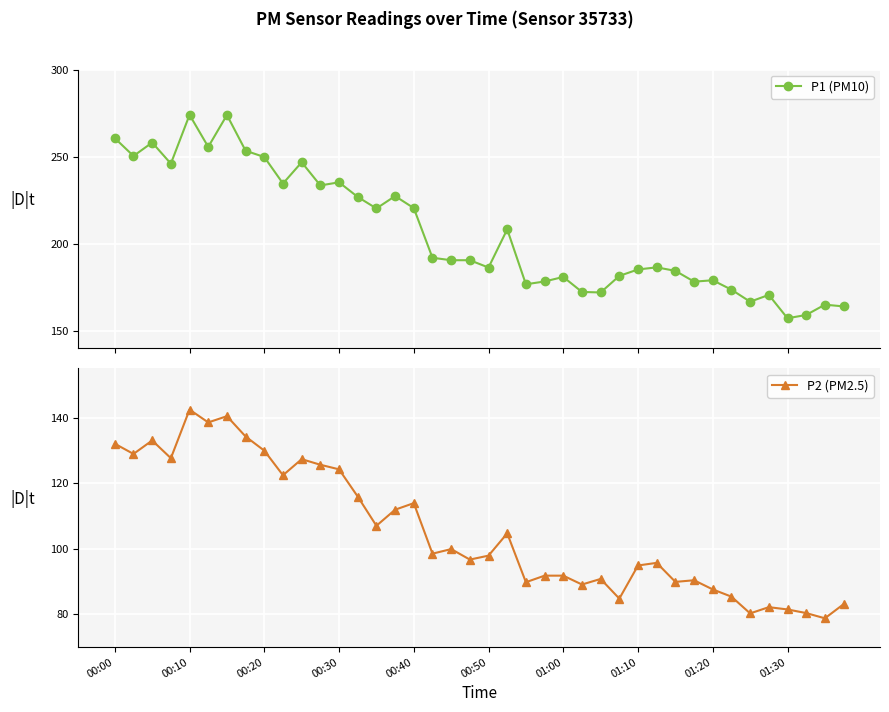

What is the minimum value for P2 (PM2.5)?

78.8